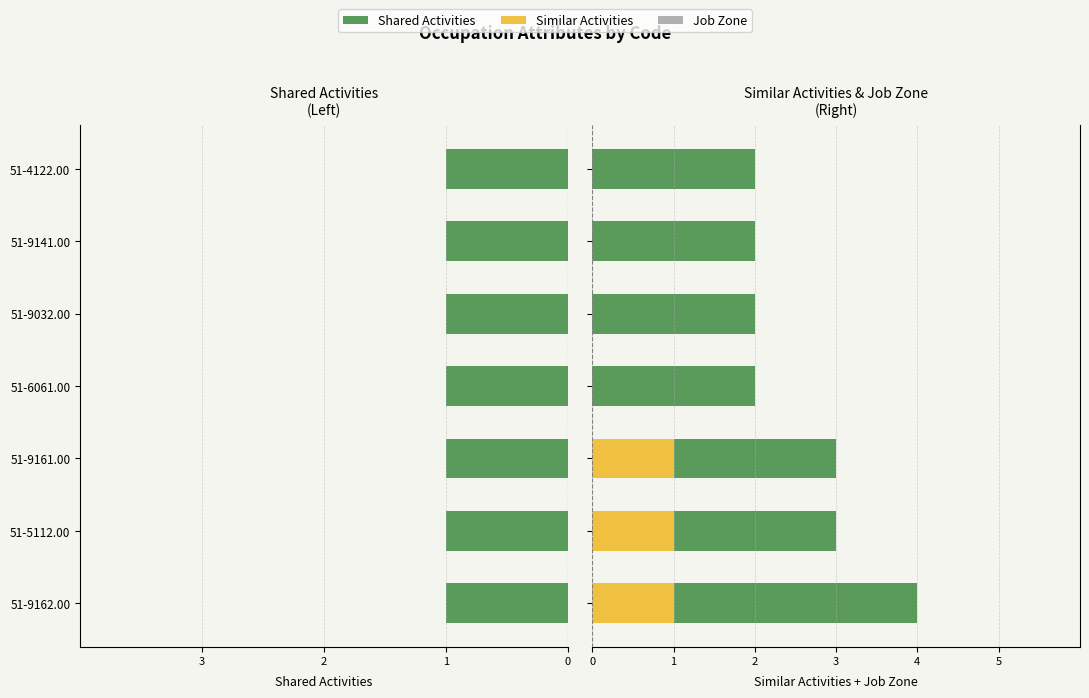

True or false: Job Zone has a value of 3.3 at 51-5112.00.

False